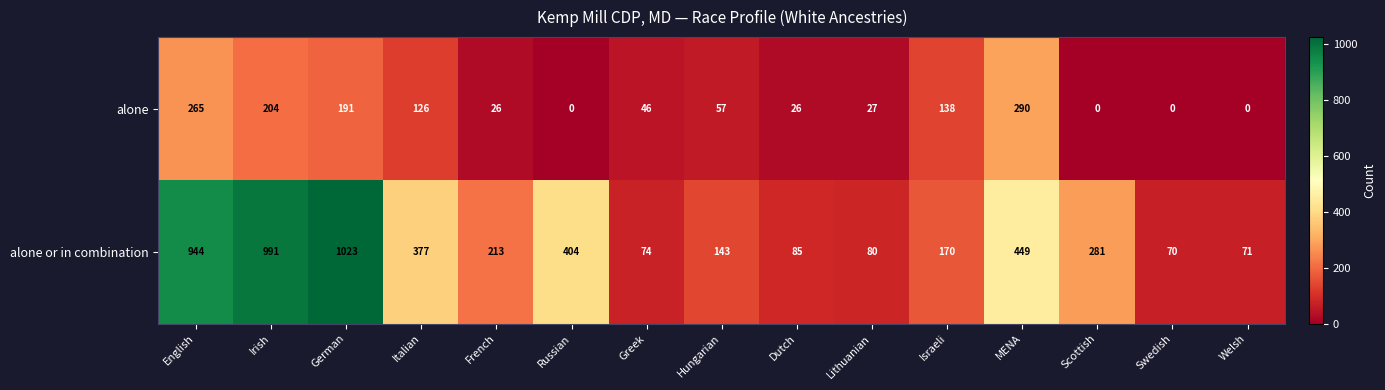

What is the total value across all series at MENA?

739